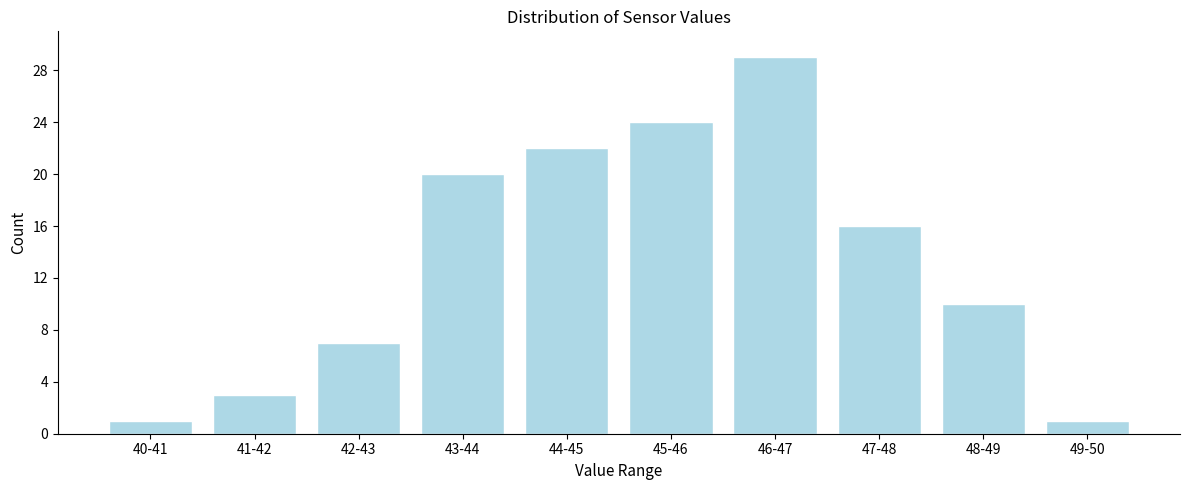

Reading left to right, list all the values displayed in this chart.

40-41=1	41-42=3	42-43=7	43-44=20	44-45=22	45-46=24	46-47=29	47-48=16	48-49=10	49-50=1